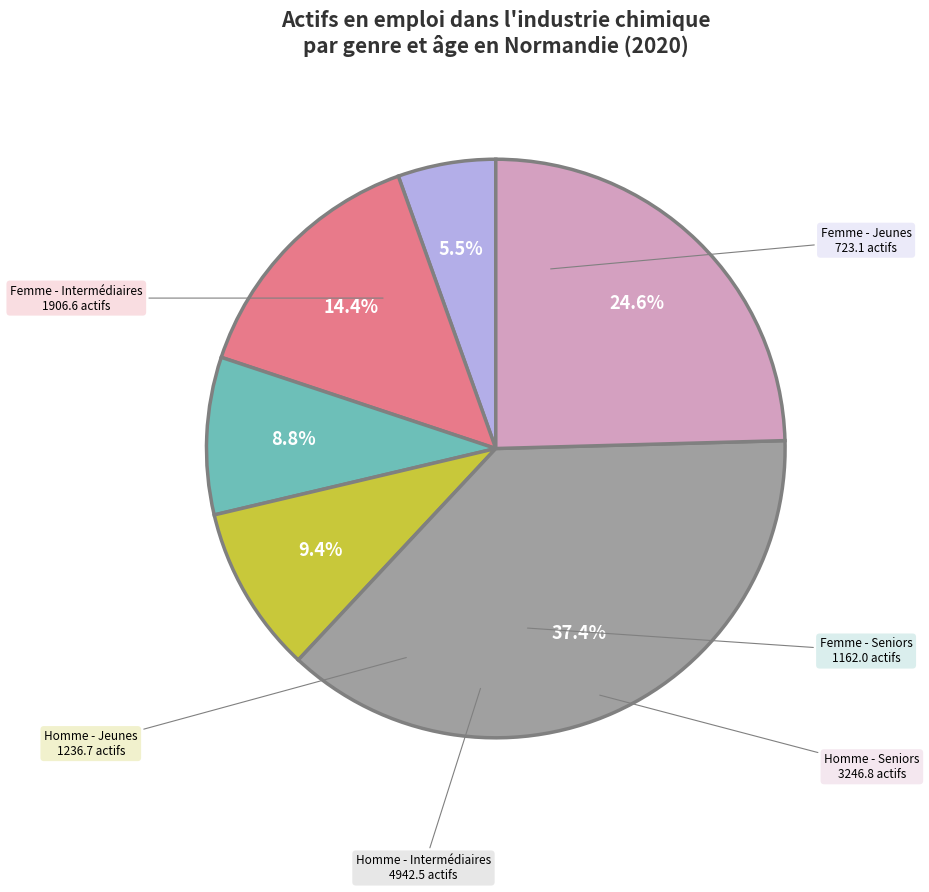

Does any single category account for the majority?

No